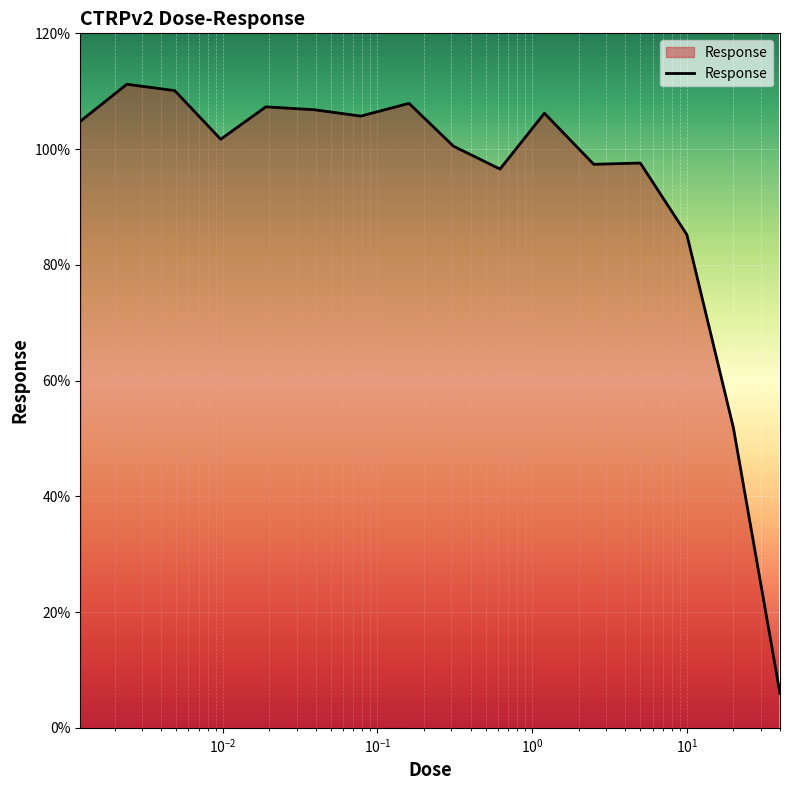

What is the average value?

93.5